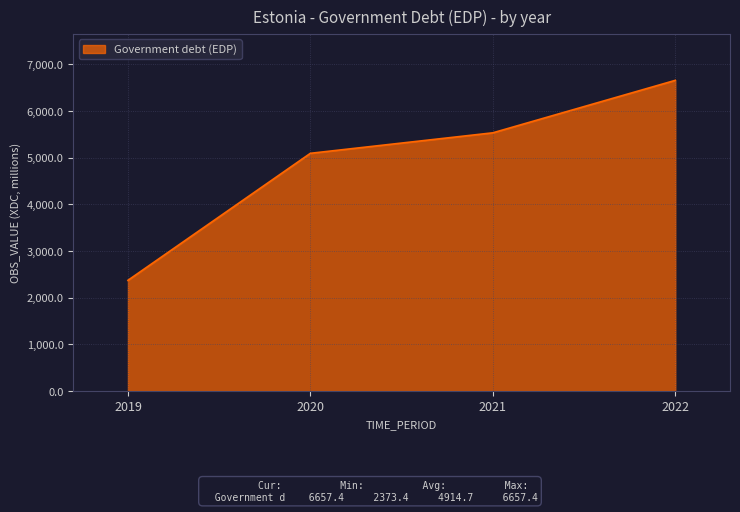

What is the difference between the second highest and second lowest values?

439.1